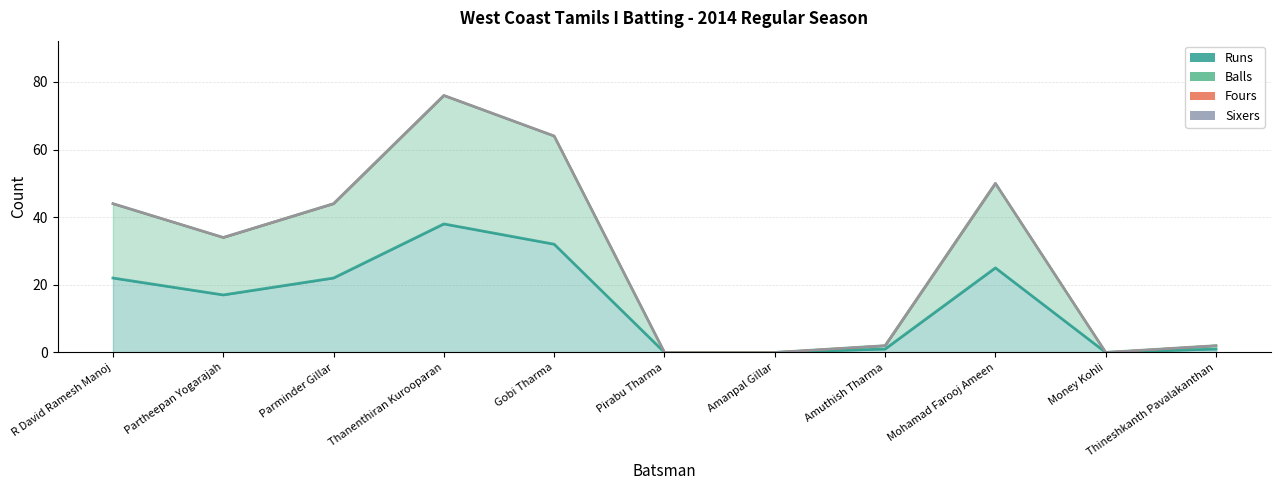

Reading left to right, list all the values displayed in this chart.

Runs: 22	17	22	38	32	0	0	1	25	0	1
Balls: 44	34	44	76	64	0	0	2	50	0	2